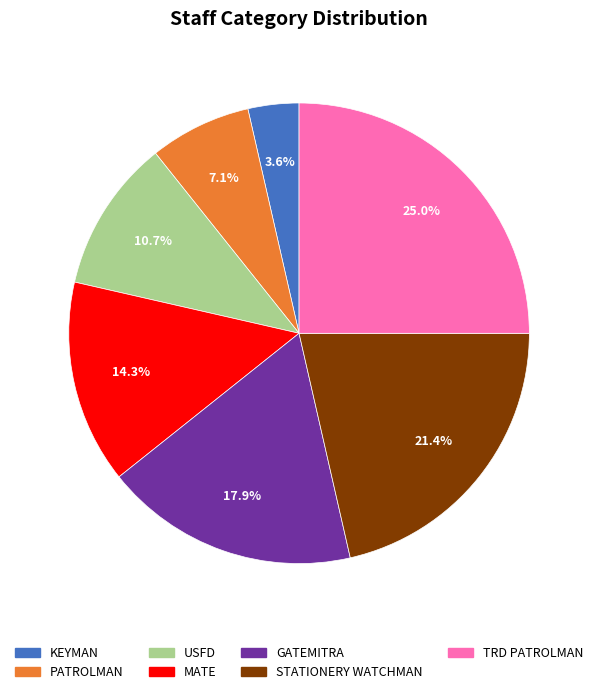

Rank the categories by value from highest to lowest.

TRD PATROLMAN, STATIONERY WATCHMAN, GATEMITRA, MATE, USFD, PATROLMAN, KEYMAN